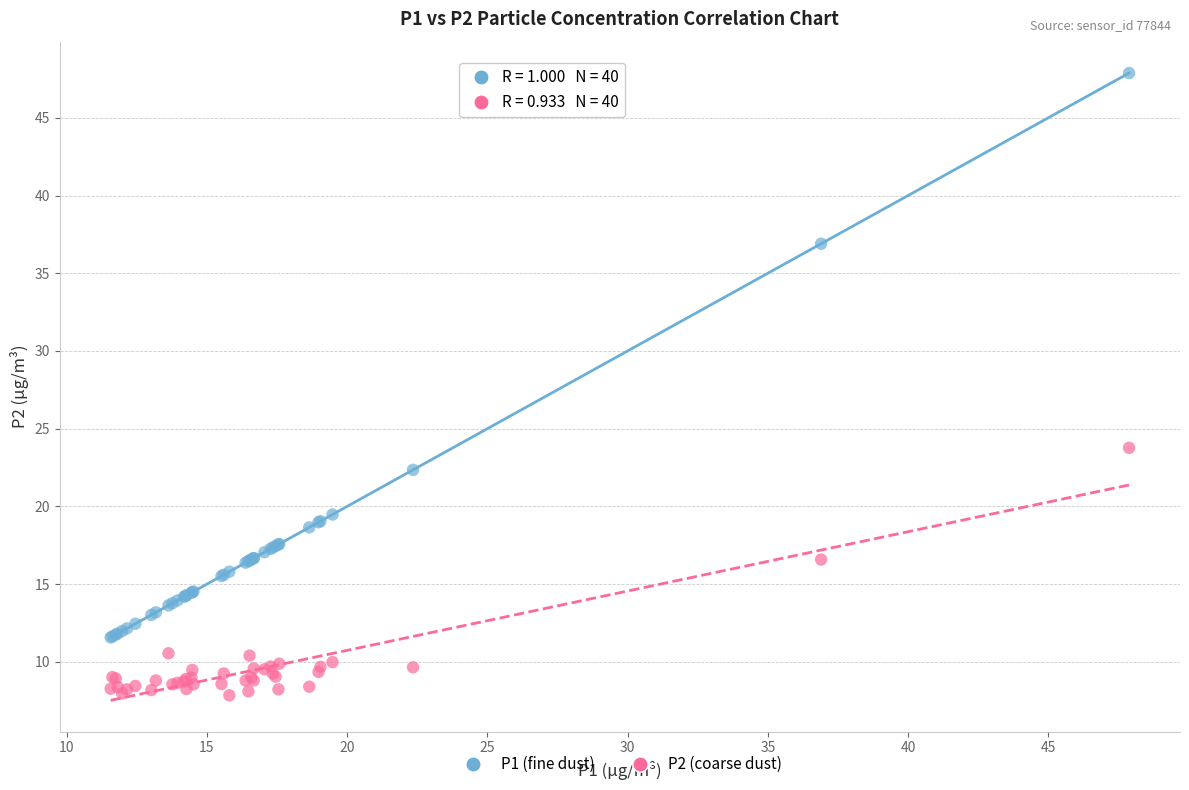

Across all series, what Y value is closest to 27?

23.8